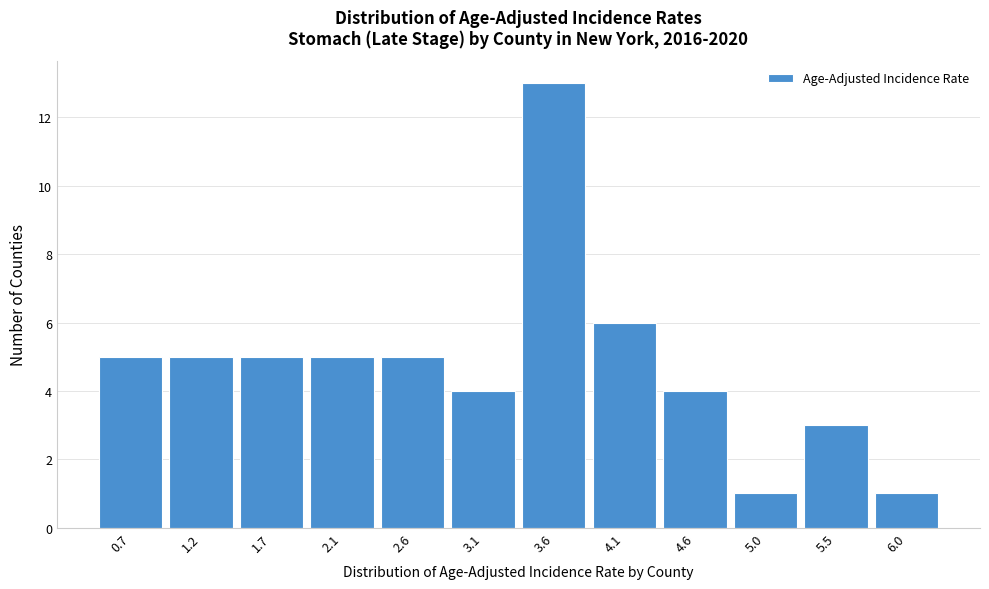

Reading left to right, list all the values displayed in this chart.

5	5	5	5	5	4	13	6	4	1	3	1